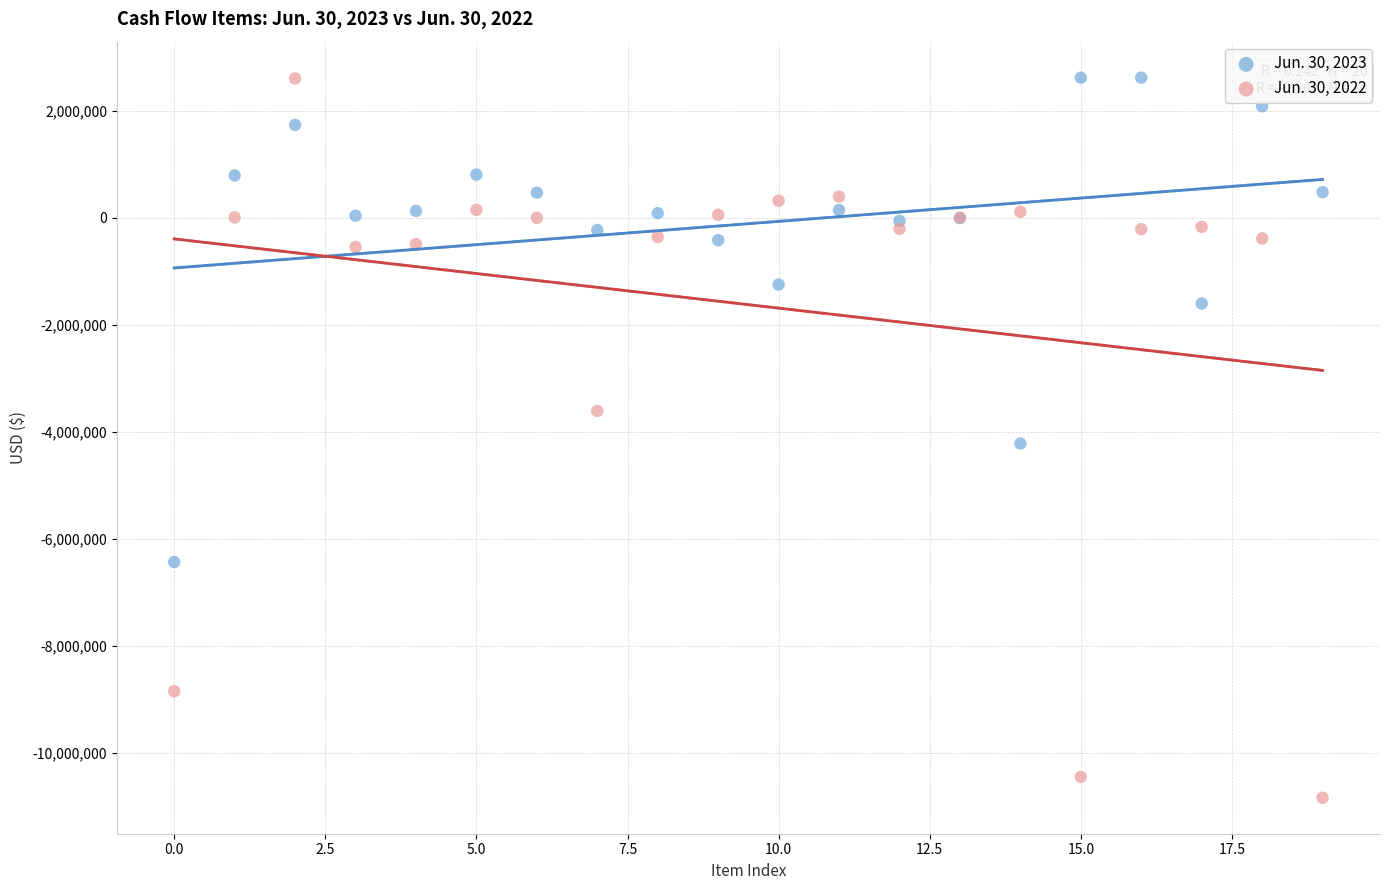

What are all the series names shown in the legend?

Jun. 30, 2023, Jun. 30, 2022